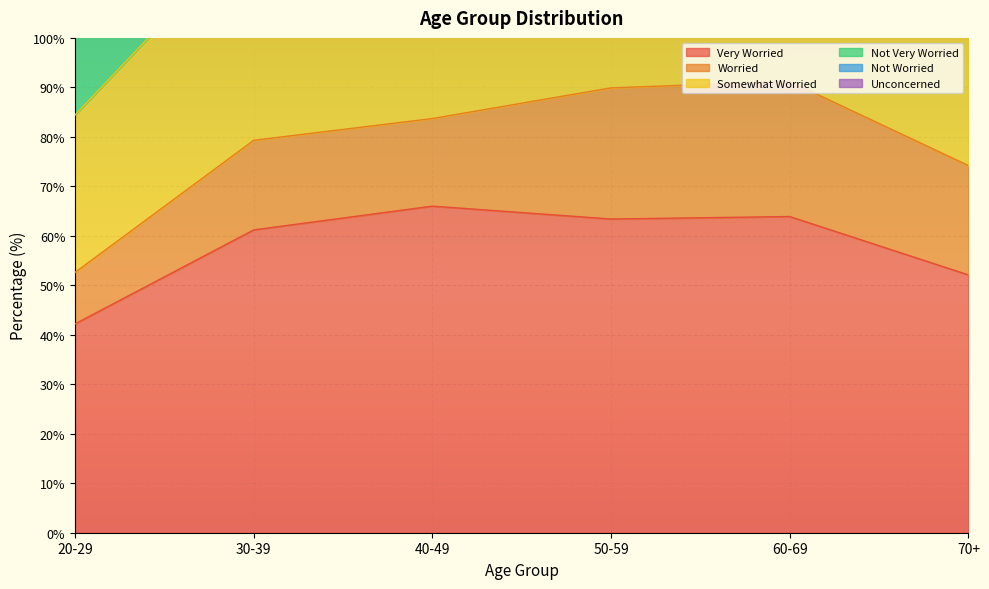

Does the chart display data point markers on the line(s)?

No